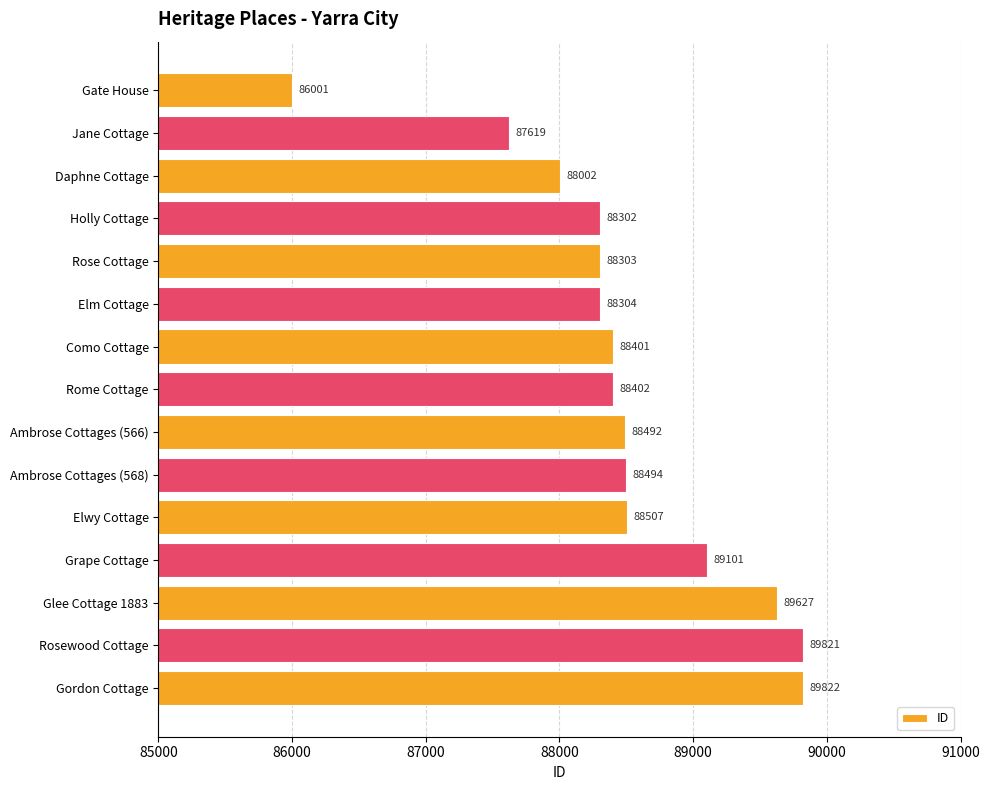

Is it true that the value at Elwy Cottage is 88507?

True